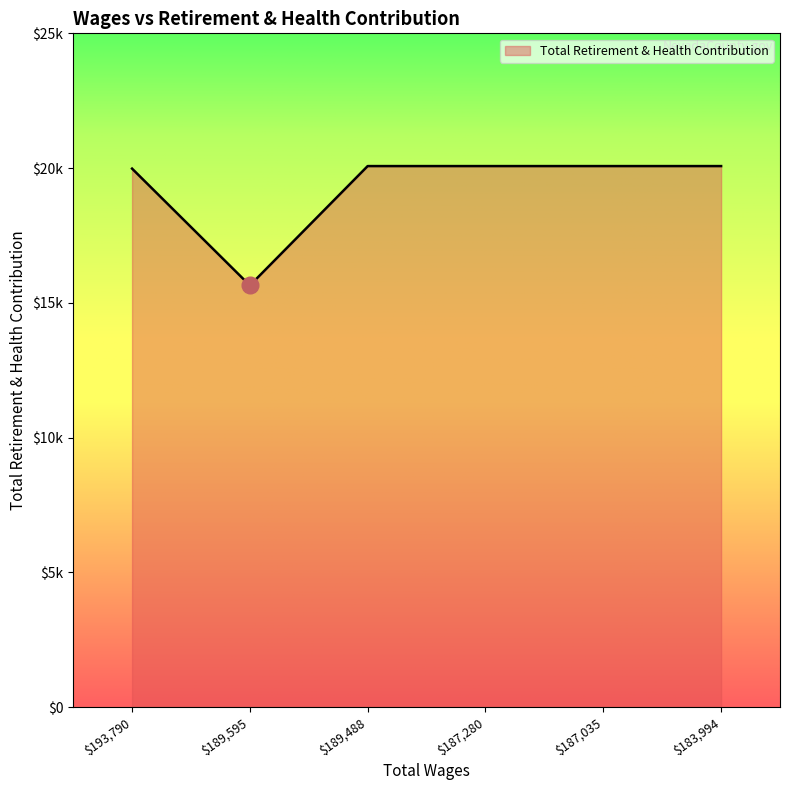

Reading right to left, what are all the values shown in this chart?

183994.0=20074	187035.0=20074	187280.0=20074	189488.0=20074	189595.0=15645	193790.0=19980